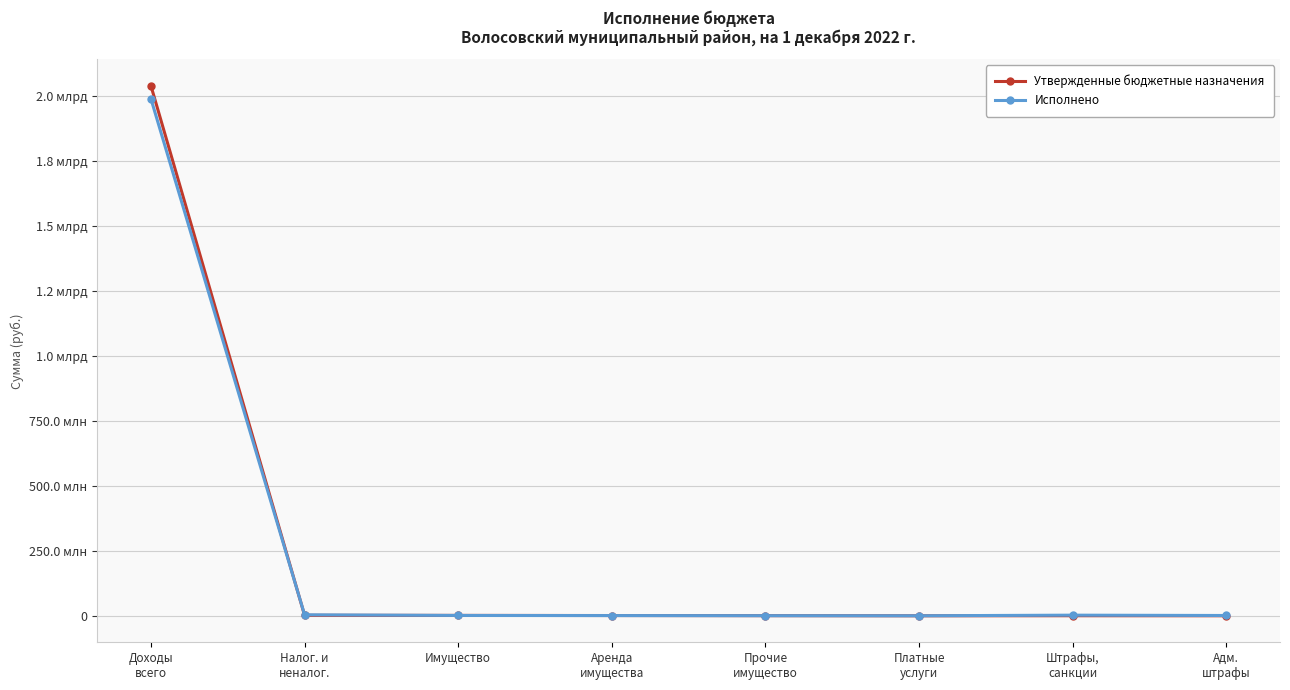

At Налог. и
неналог., list the series in order from largest to smallest.

Исполнено, Утвержденные бюджетные назначения